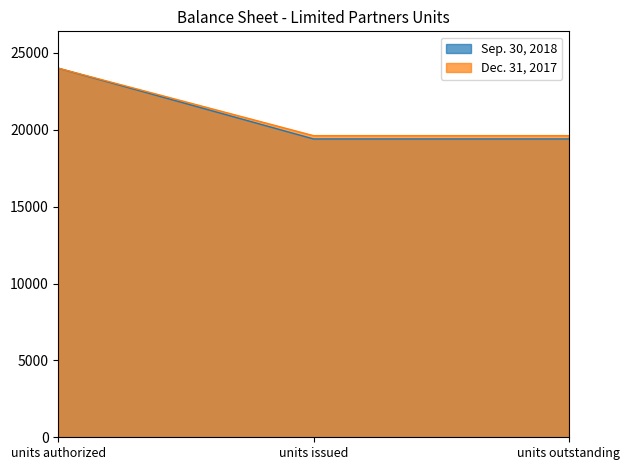

Is the value of Sep. 30, 2018 at units issued greater than the value of Dec. 31, 2017 at units outstanding?

No